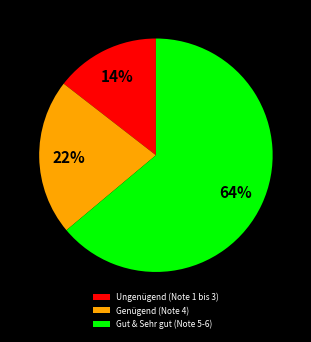

Which has a higher value, Genügend (Note 4) or Gut & Sehr gut (Note 5-6)?

Gut & Sehr gut (Note 5-6)